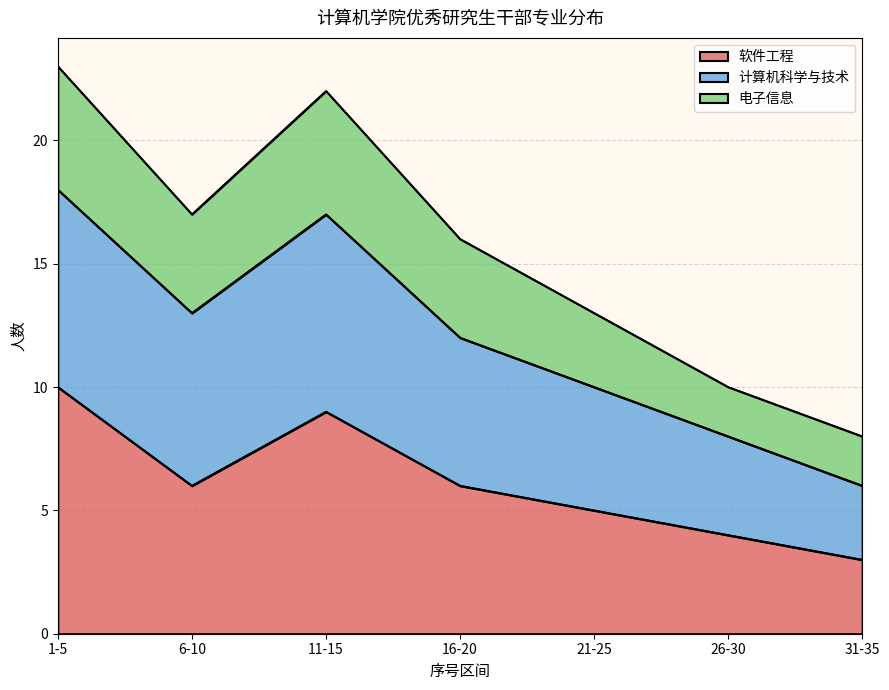

Is it true that 计算机科学与技术 equals 25 at 16-20?

False